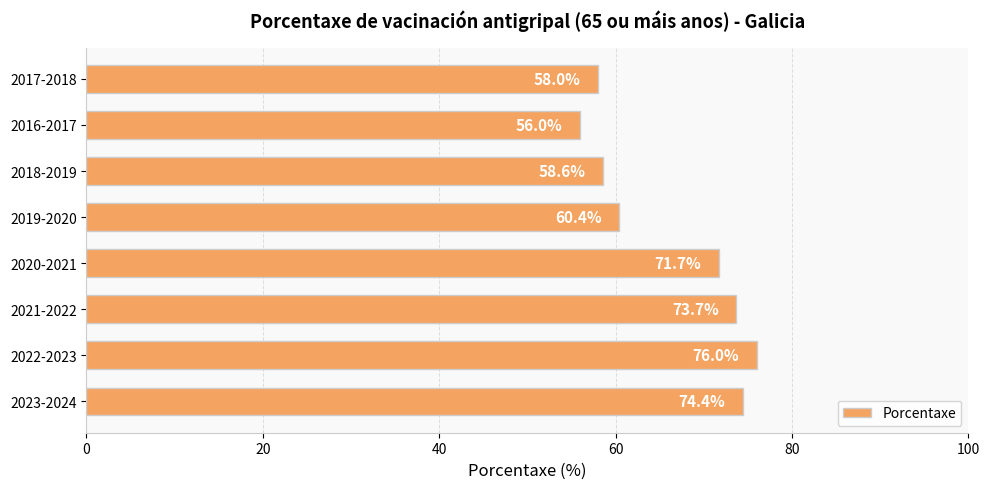

What is the approximate value at 2016-2017?

56.0